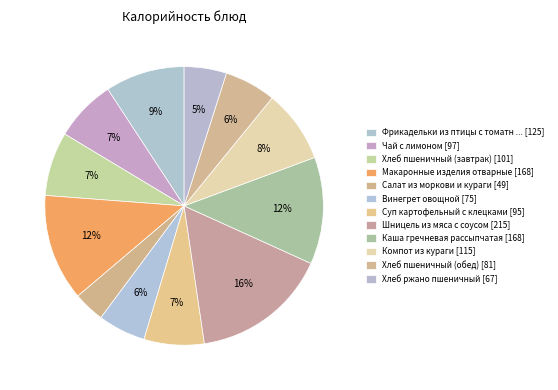

How many slices are in this pie chart?

12